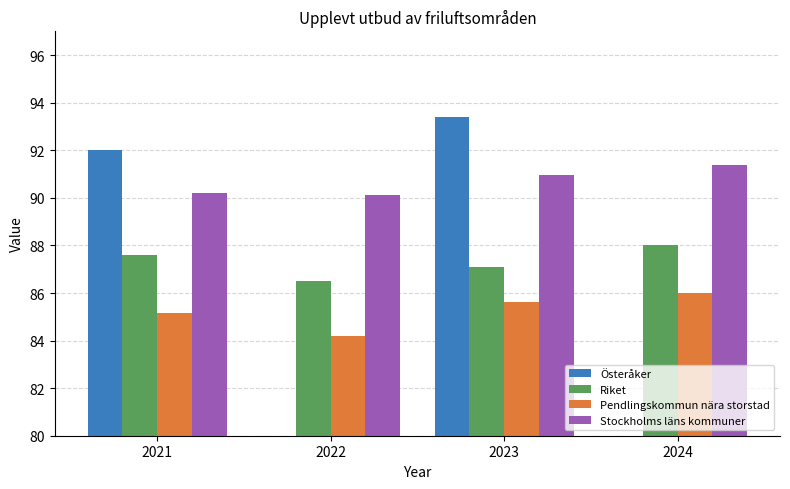

Reading left to right, what are all the values shown in this chart?

Österåker: 92.0	0.0	93.4	0.0
Riket: 87.6	86.5	87.1	88.0
Pendlingskommun nära storstad: 85.1	84.2	85.6	86.0
Stockholms läns kommuner: 90.2	90.1	91.0	91.4